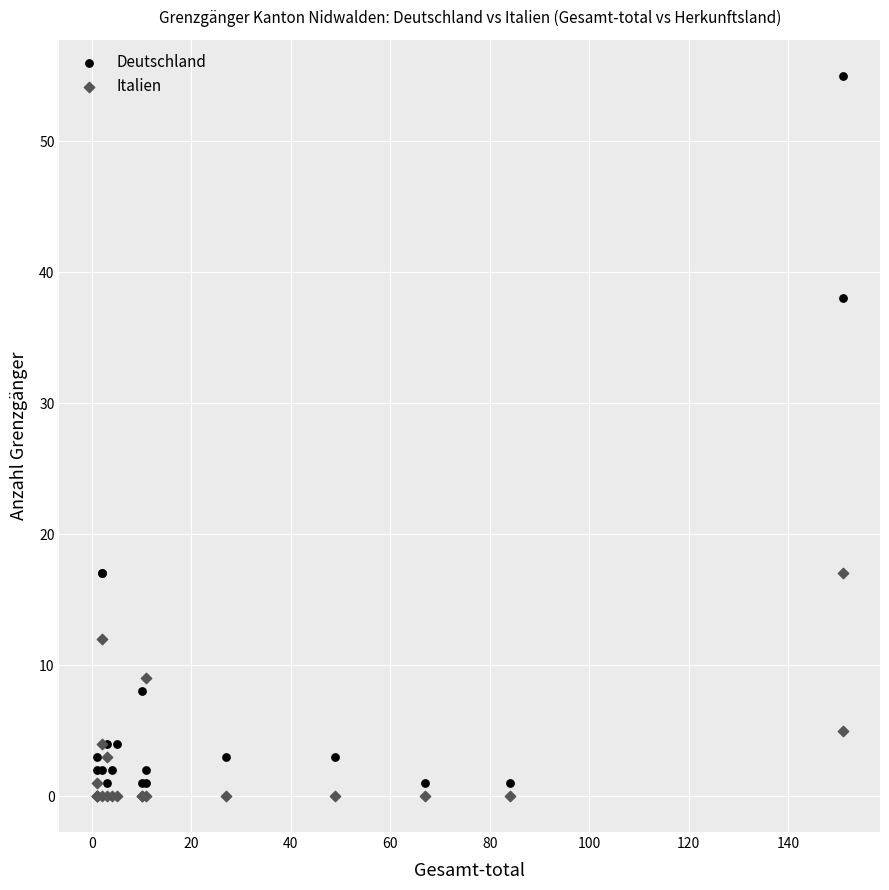

What are all the series names shown in the legend?

Deutschland, Italien